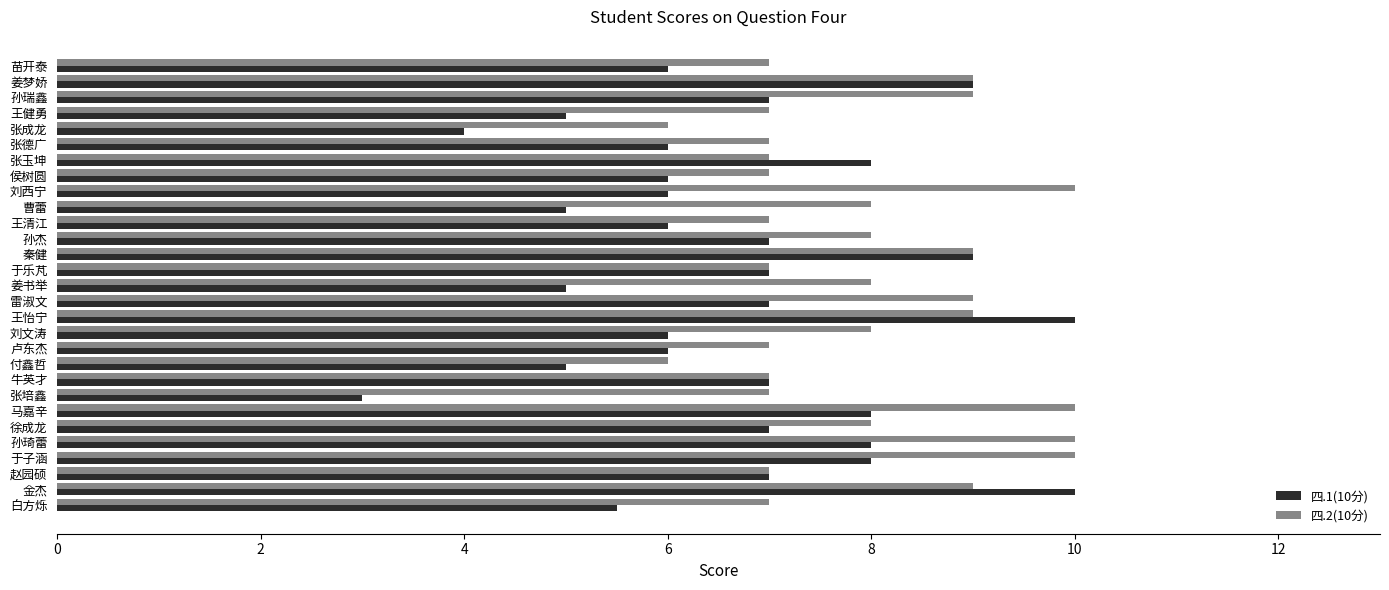

Rank the series at 刘西宁 from highest to lowest value.

四.2(10分), 四.1(10分)